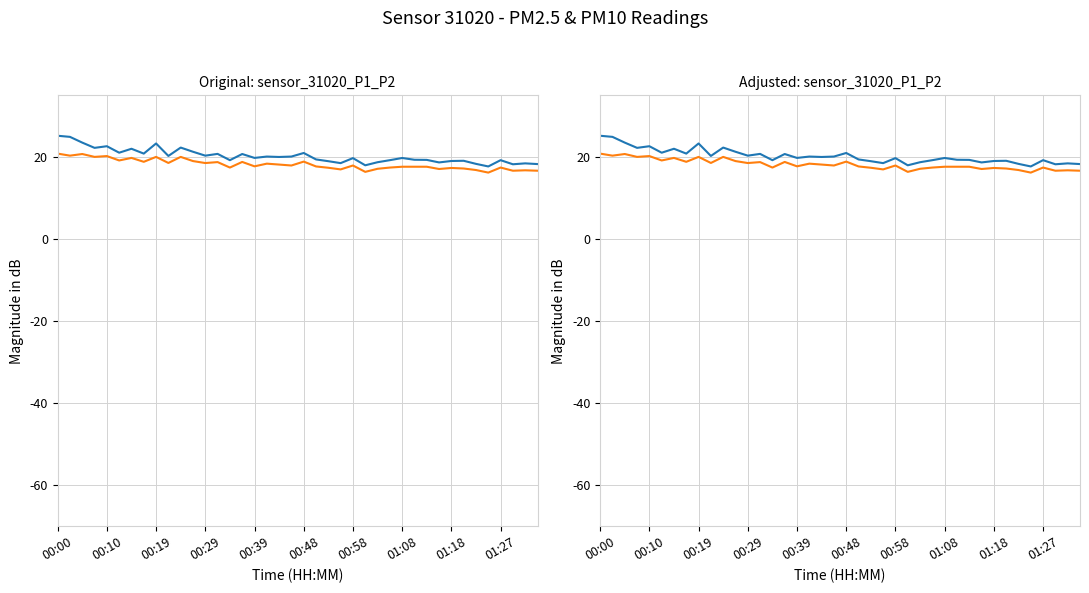

True or false: P1 and P2 intersect in this chart.

False